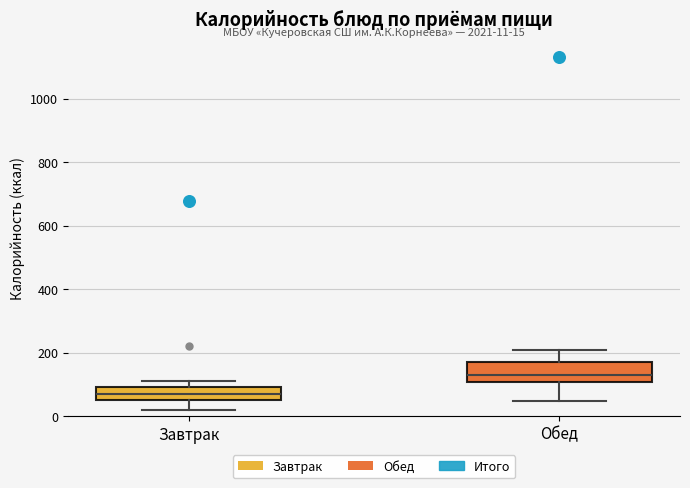

Which box's median line is the lowest?

Завтрак